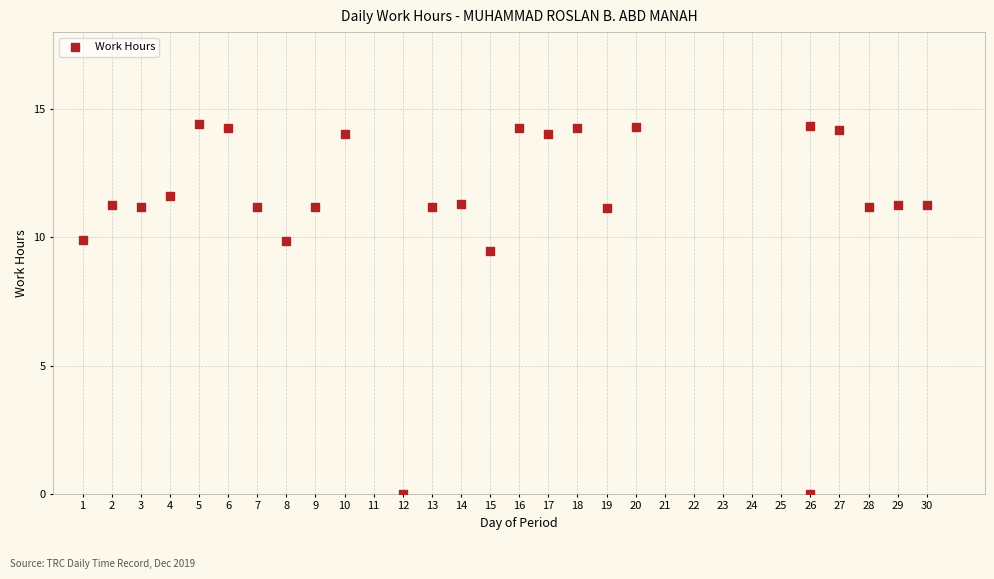

What is the range of Y values (max minus min)?

14.4